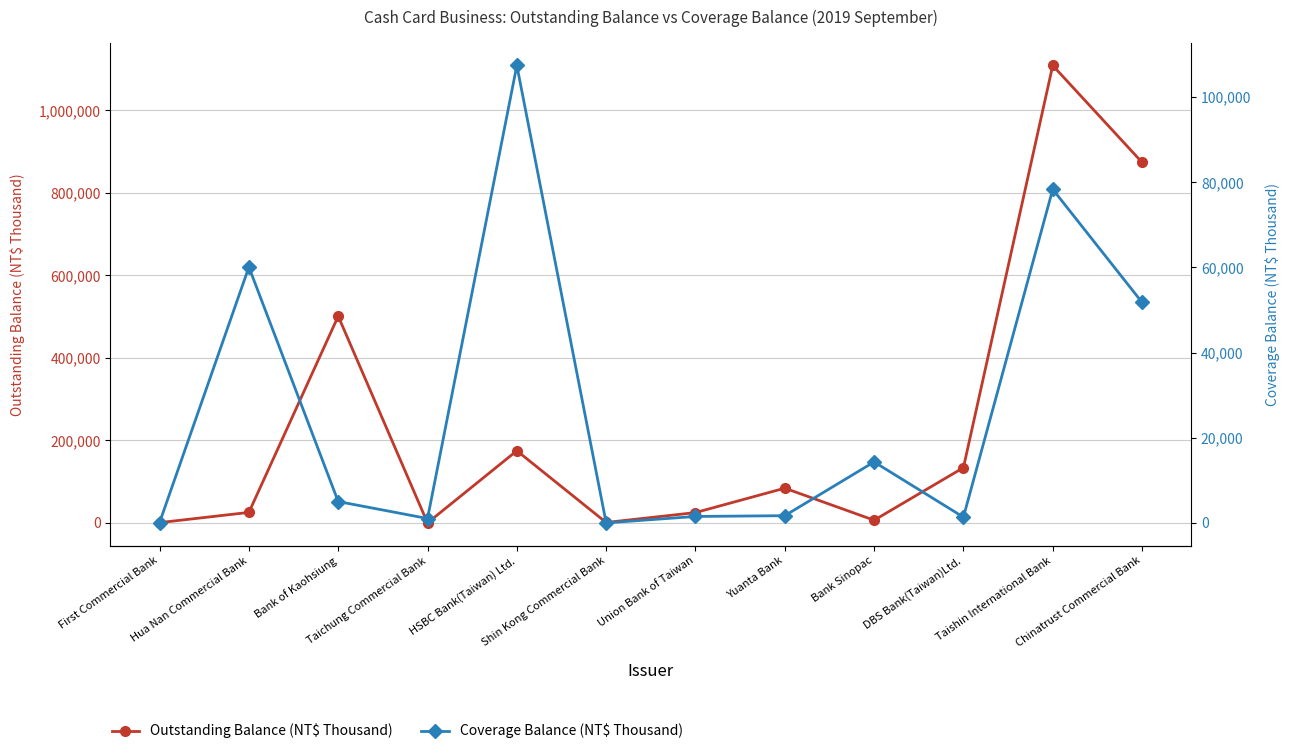

Which series has the largest total across all categories?

Outstanding Balance (NT$ Thousand)